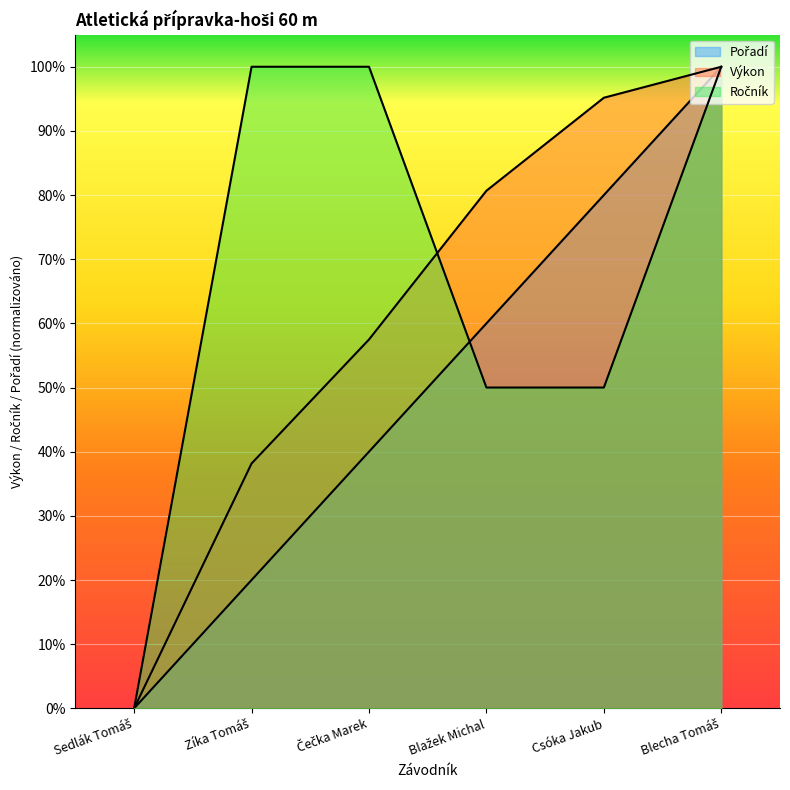

Reading right to left, list all the values displayed in this chart.

Pořadí: Blecha Tomáš=1.0	Csóka Jakub=0.8	Blažek Michal=0.6	Čečka Marek=0.4	Zíka Tomáš=0.2	Sedlák Tomáš=0.0
Výkon: Blecha Tomáš=1.0	Csóka Jakub=1.0	Blažek Michal=0.8	Čečka Marek=0.6	Zíka Tomáš=0.4	Sedlák Tomáš=0.0
Ročník: Blecha Tomáš=1.0	Csóka Jakub=0.5	Blažek Michal=0.5	Čečka Marek=1.0	Zíka Tomáš=1.0	Sedlák Tomáš=0.0